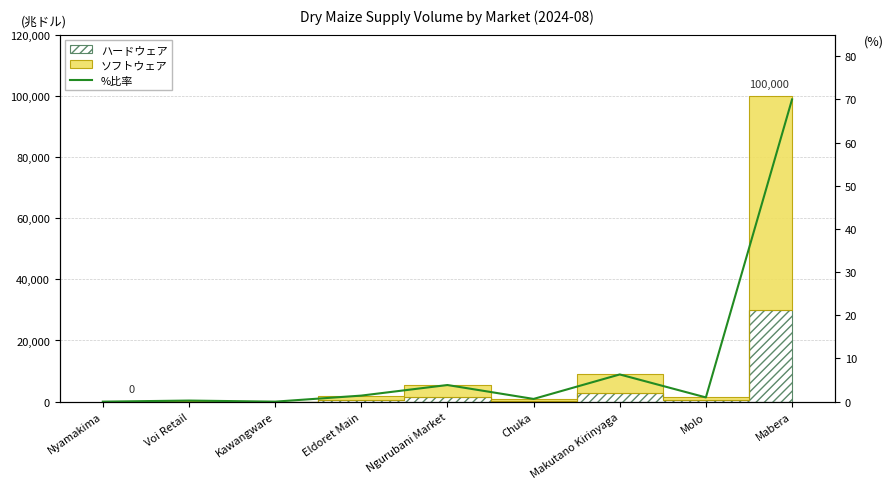

What is the difference between the maximum and minimum values?

70.0